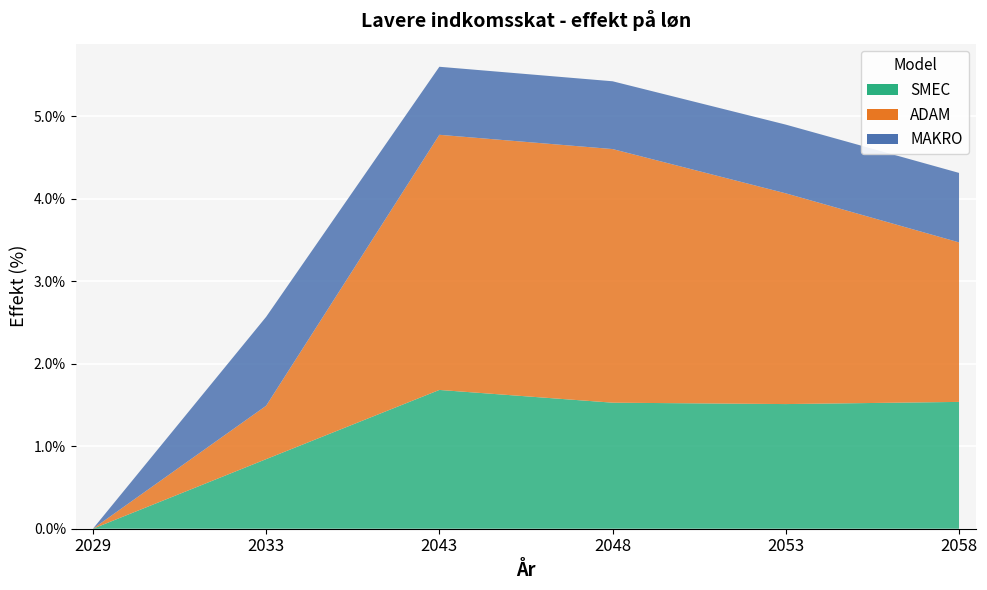

Reading left to right, list all the values displayed in this chart.

SMEC: 2029=0.0	2033=0.8	2043=1.7	2048=1.5	2053=1.5	2058=1.5
ADAM: 2029=0.0	2033=0.6	2043=3.1	2048=3.1	2053=2.6	2058=1.9
MAKRO: 2029=0.0	2033=1.1	2043=0.8	2048=0.8	2053=0.8	2058=0.8